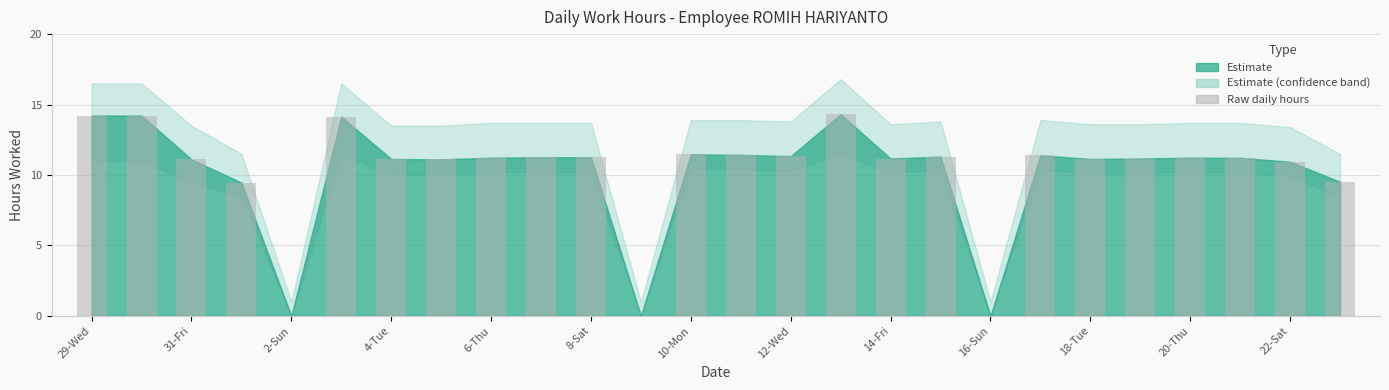

What is the maximum value shown in the chart?

14.3